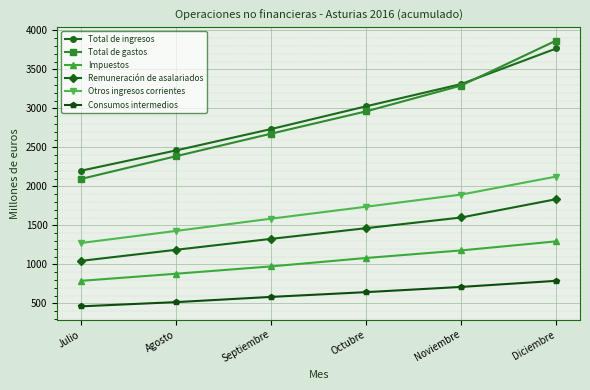

What is the difference between the second highest and minimum values in the Remuneración de asalariados series?

556